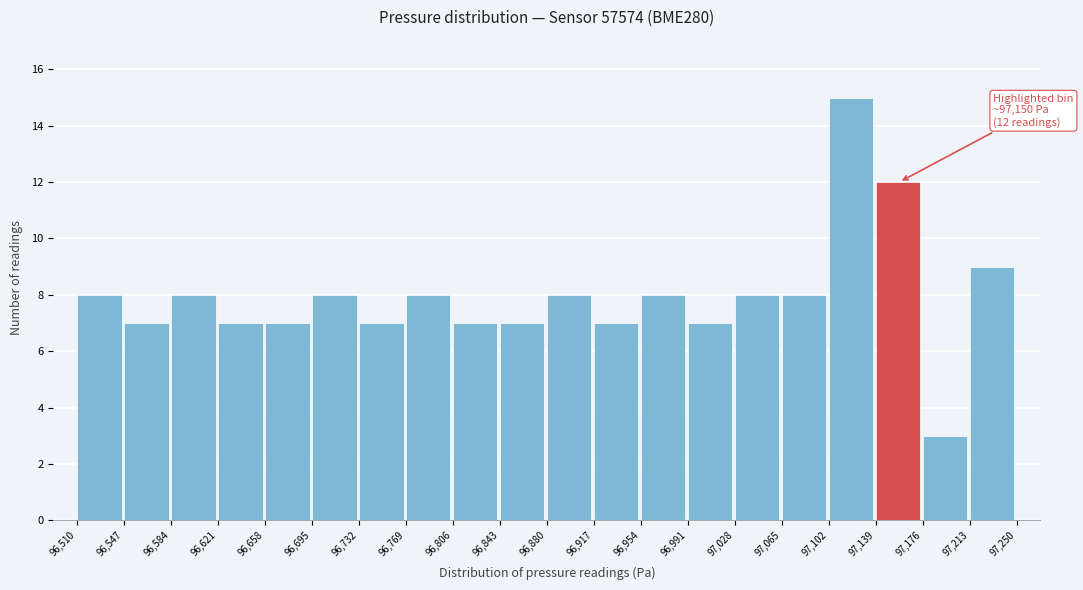

Which range on the x-axis has the tallest bar?

97,102 to 97,139